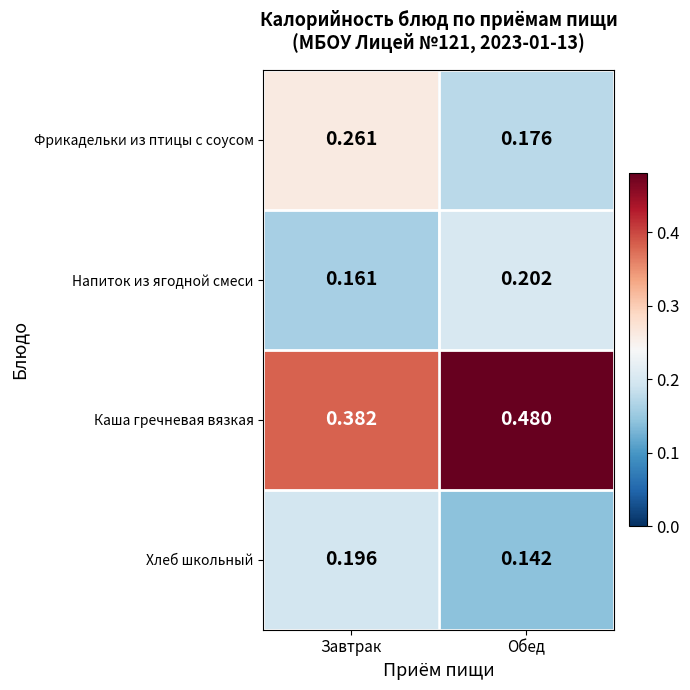

Rank the series at Обед from lowest to highest value.

Хлеб школьный, Фрикадельки из птицы с соусом, Напиток из ягодной смеси, Каша гречневая вязкая